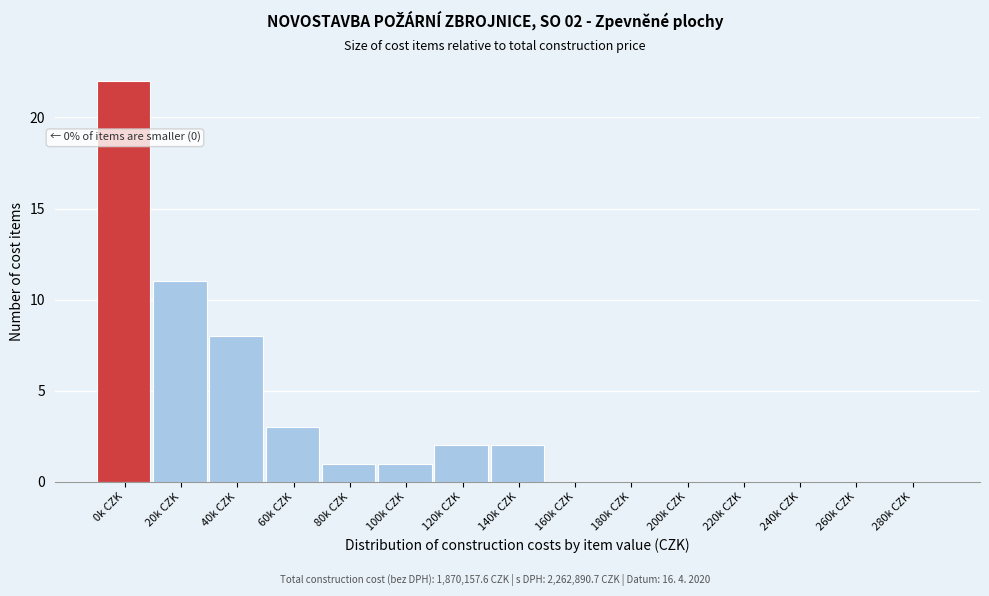

Reading left to right, extract all data points from this chart.

0k CZK=22	20k CZK=11	40k CZK=8	60k CZK=3	80k CZK=1	100k CZK=1	120k CZK=2	140k CZK=2	160k CZK=0	180k CZK=0	200k CZK=0	220k CZK=0	240k CZK=0	260k CZK=0	280k CZK=0